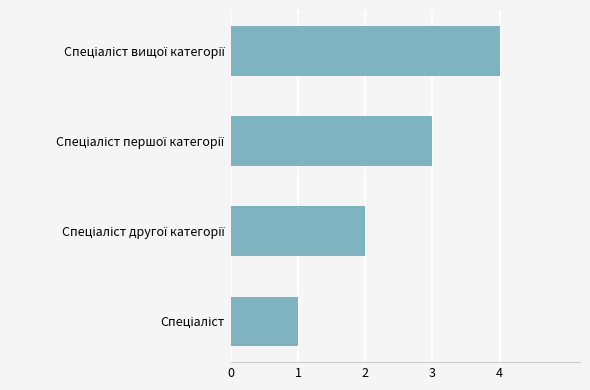

What is the difference between the maximum and minimum values?

3